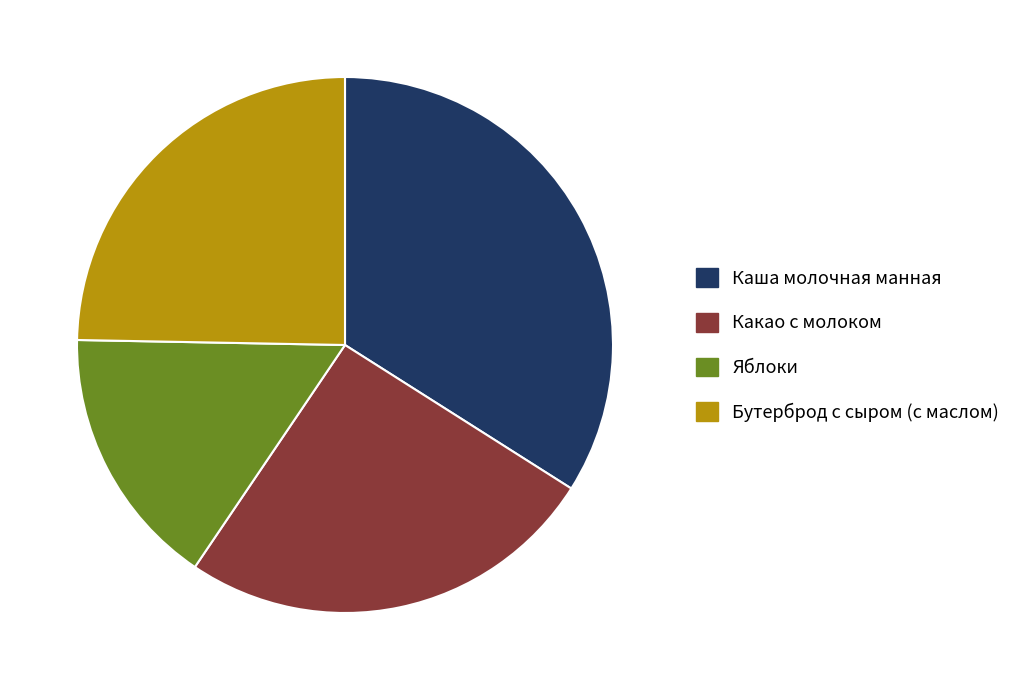

True or false: Яблоки accounts for 1% of the total.

False